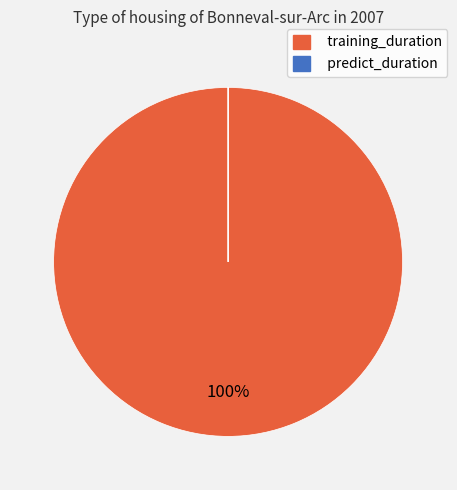

Is it true that training_duration is 100% of the pie?

True